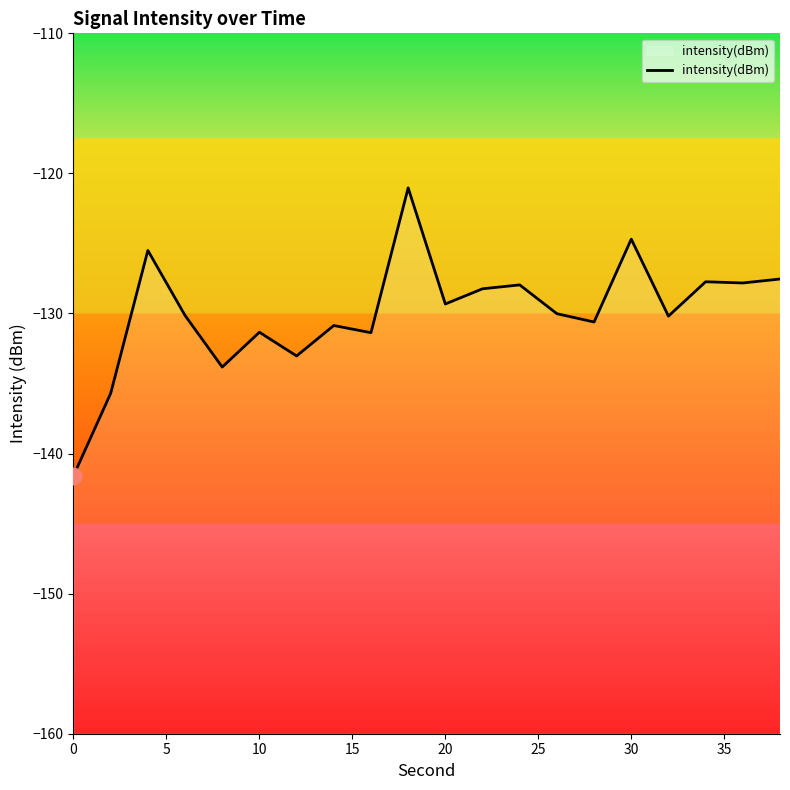

The chart shows a value of -124.7 at 30. True or false?

True